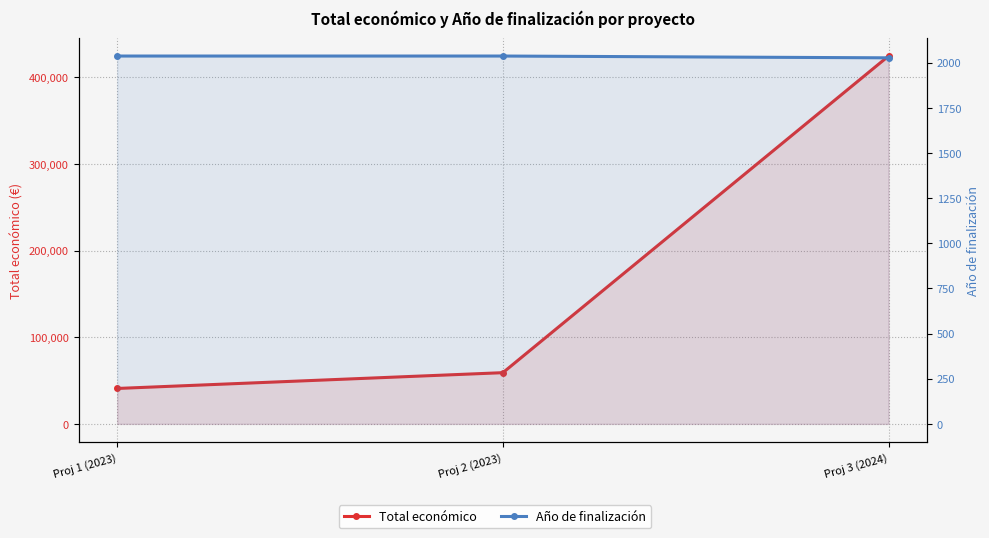

Is it true that Año de finalización equals 2027 at Proj 3 (2024)?

True